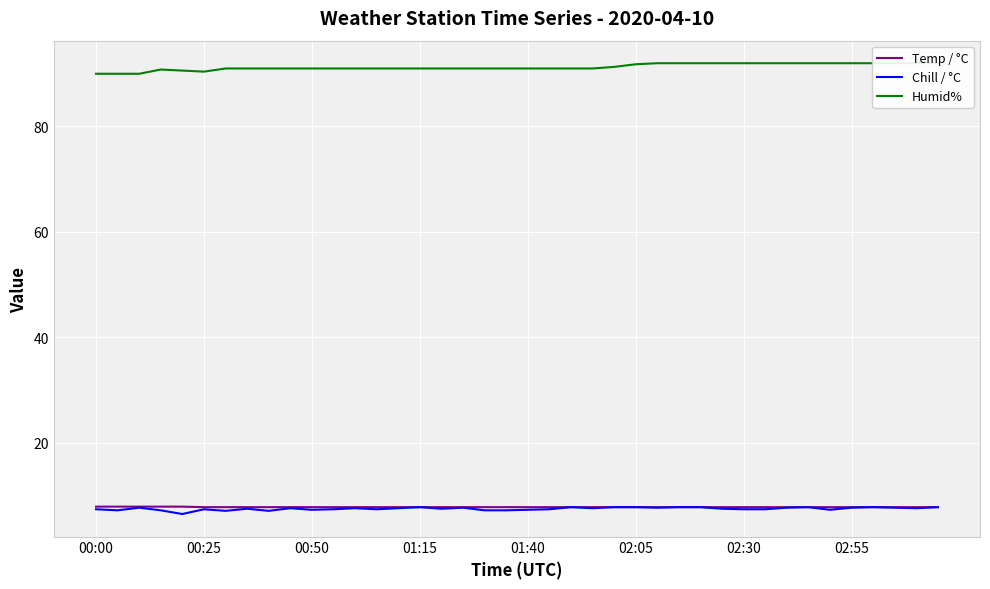

What is the difference between the maximum and minimum values in the Temp / °C series?

0.1